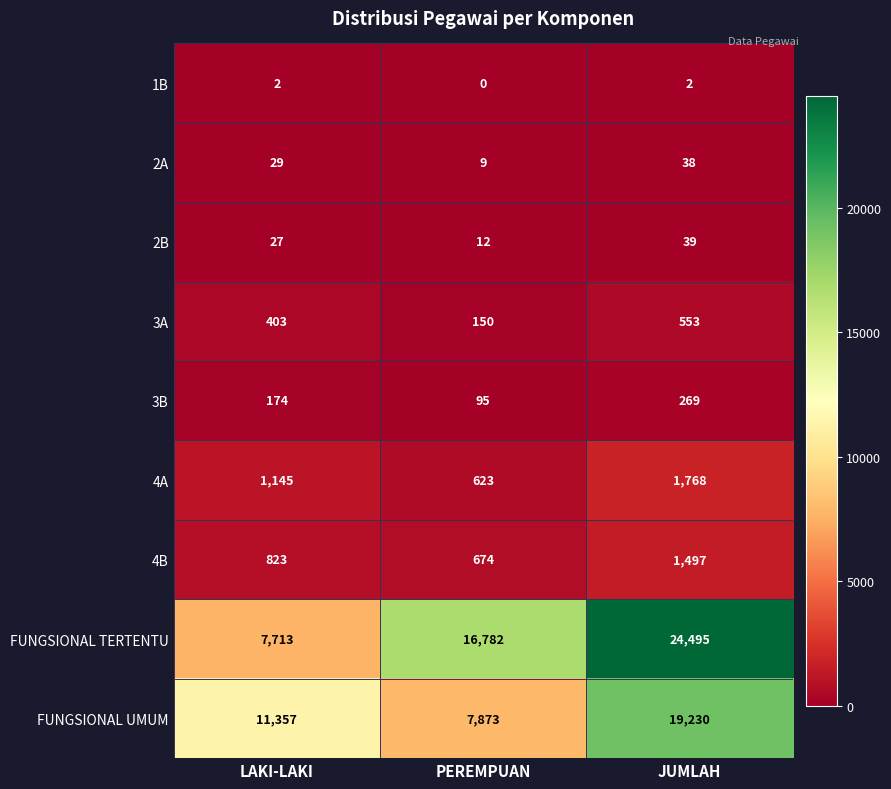

List the labels in order of FUNGSIONAL UMUM value, largest first.

JUMLAH, LAKI-LAKI, PEREMPUAN